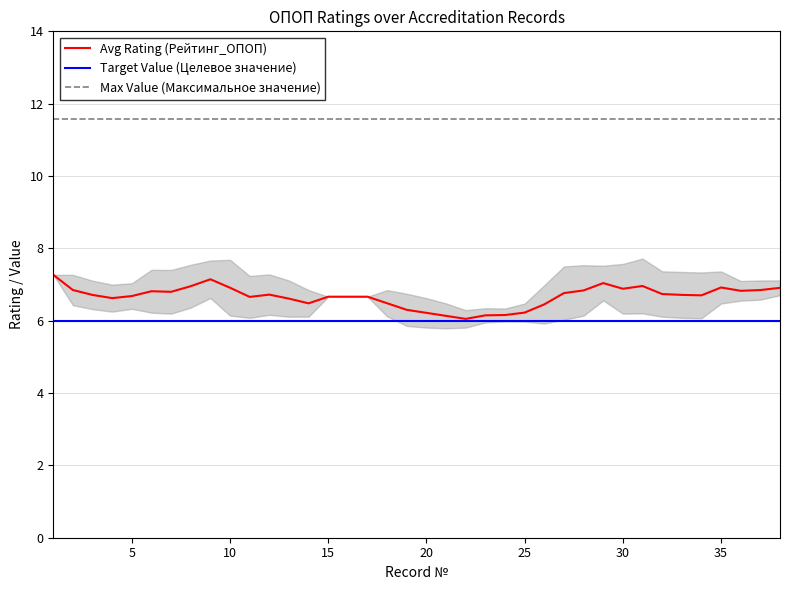

List the series in order of their peak value, highest first.

Max Value (Максимальное значение), Avg Rating (Рейтинг_ОПОП), Target Value (Целевое значение)